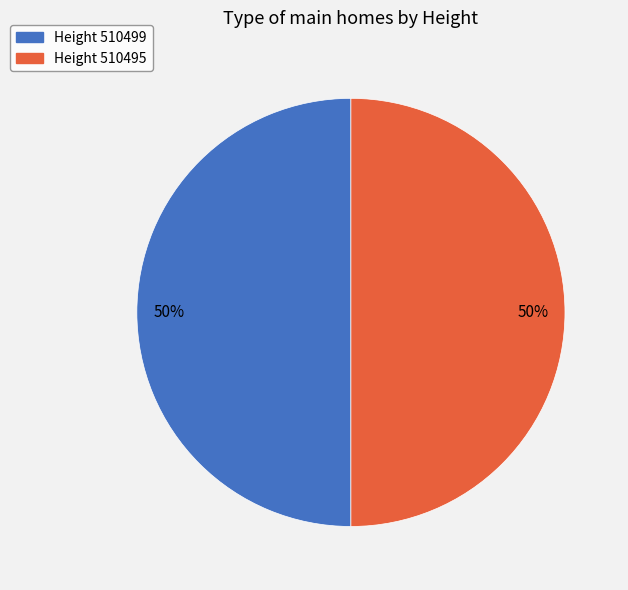

To the nearest percent, what percentage of the pie is Height 510499?

50%